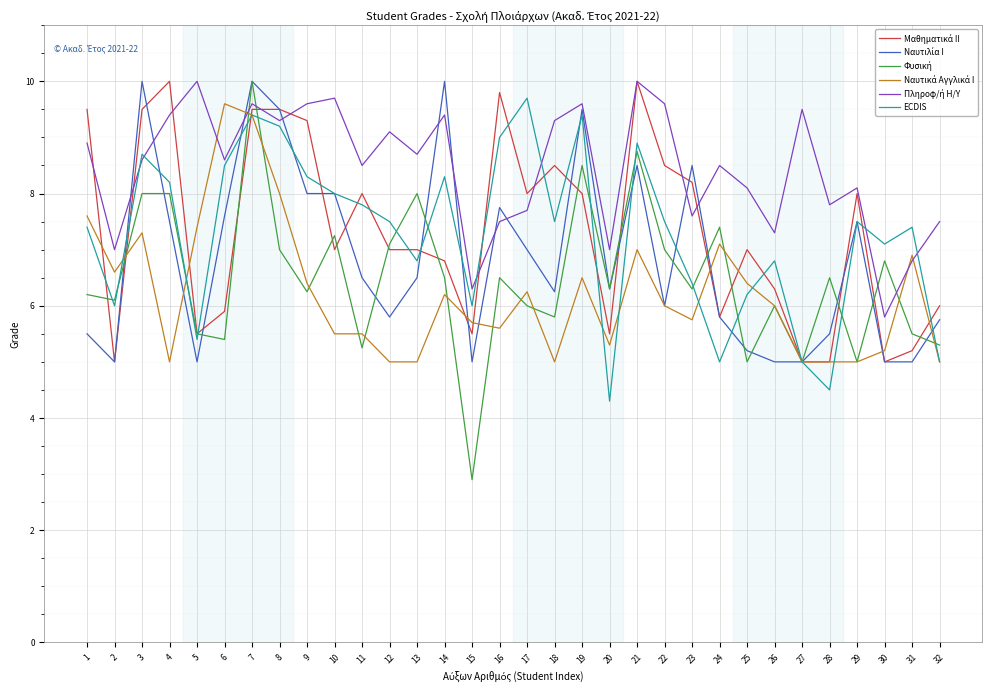

What is the difference between the highest and lowest values at 25?

3.1